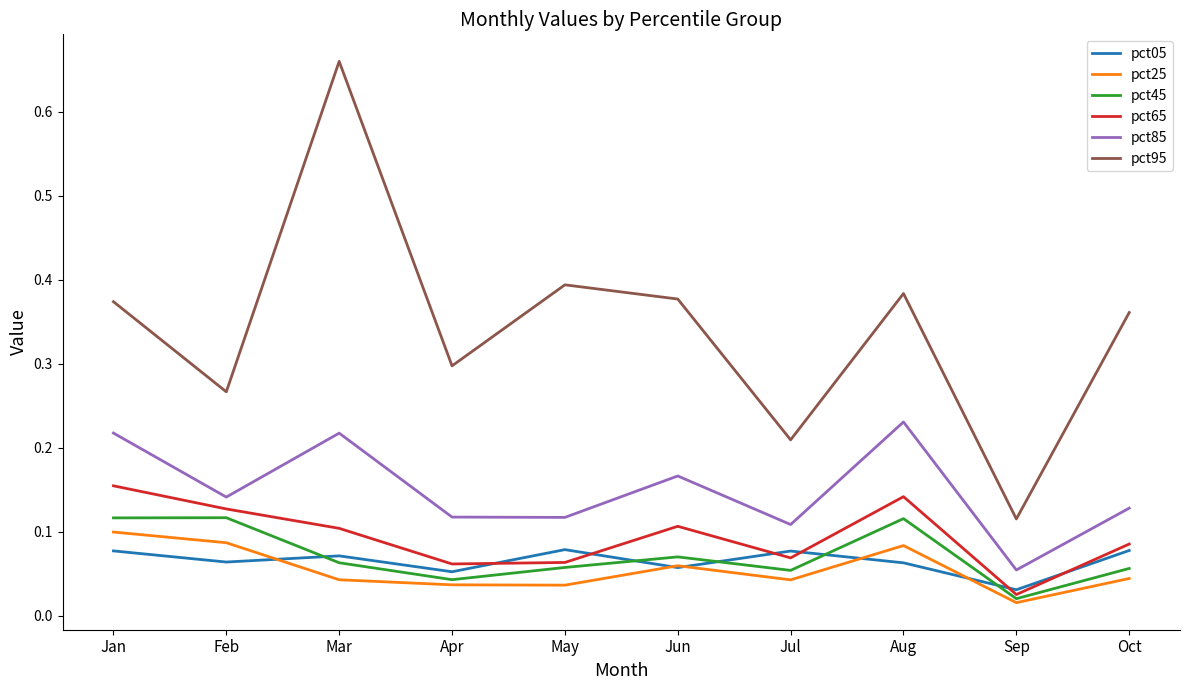

What is the total value across all series at Oct?

0.8